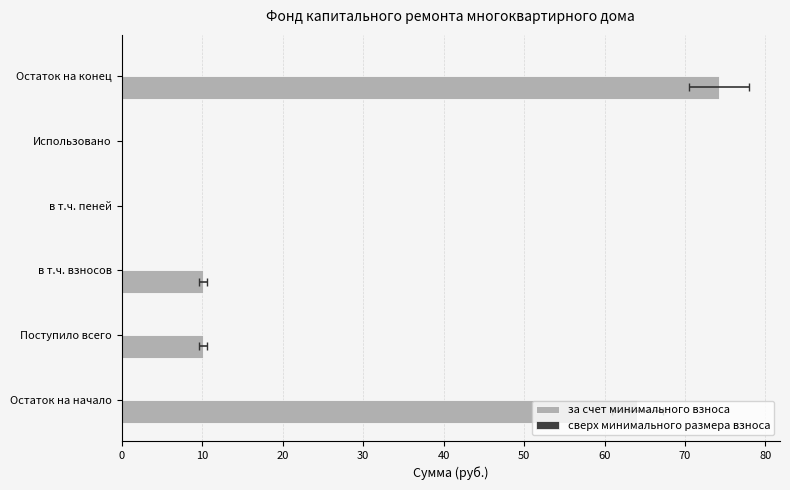

Are the bars horizontal?

Yes